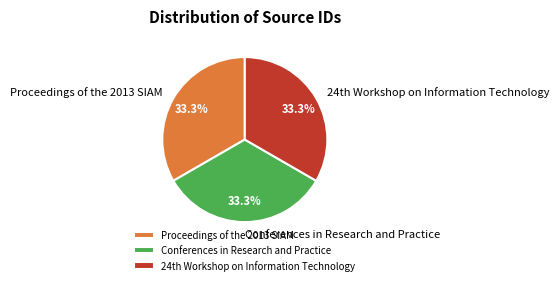

To the nearest percent, what percentage of the pie is Conferences in Research and Practice?

33%